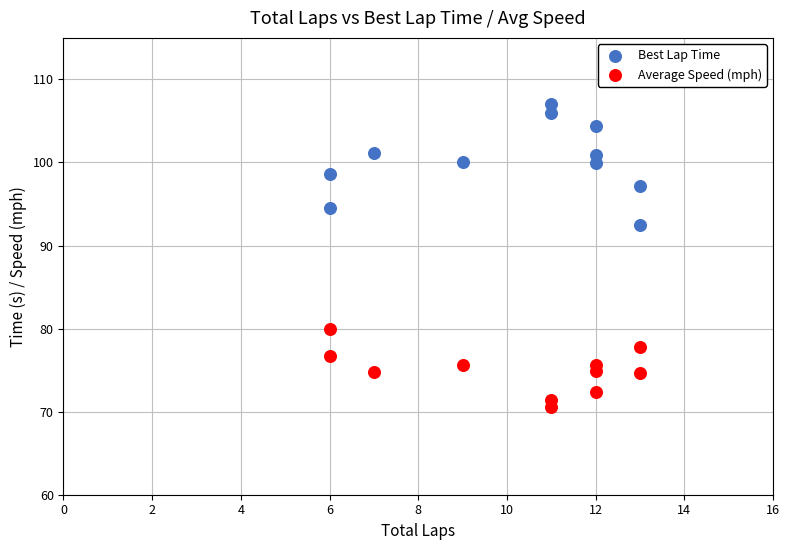

Across all data points, what is the range of Y values (max minus min)?

36.5